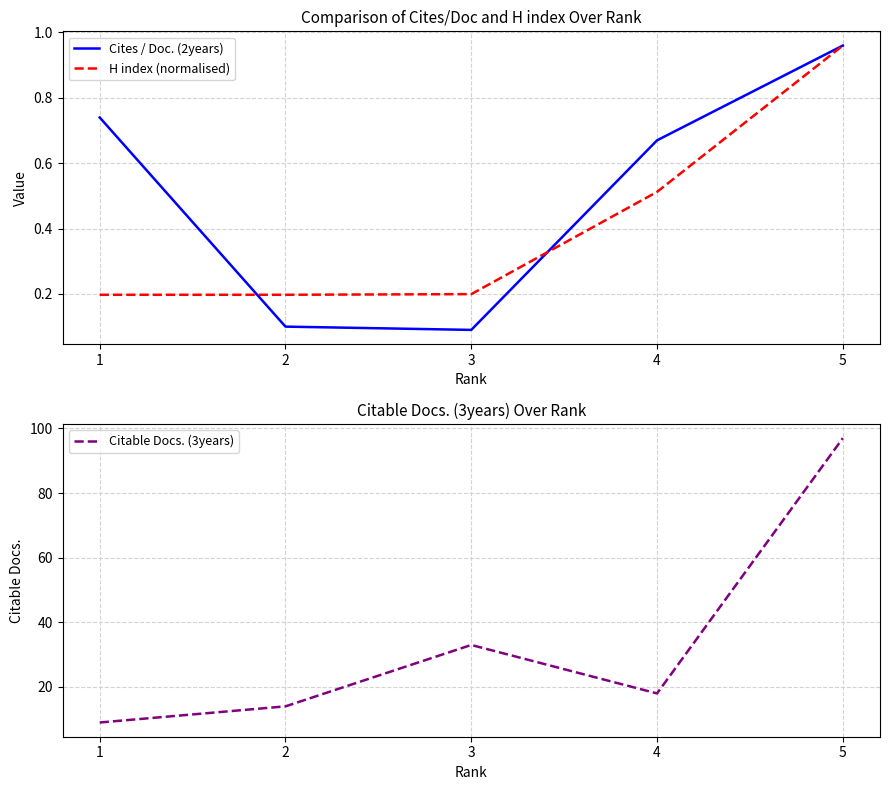

The Cites / Doc. (2years) series shows 0.7 at 1. True or false?

True